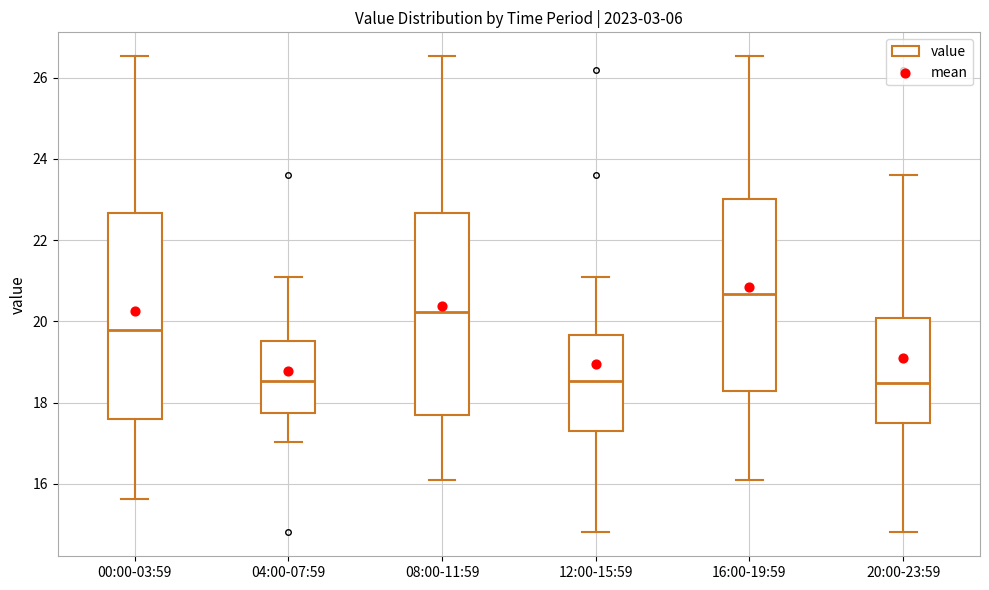

Reading left to right, transcribe this box plot: for each box, give where its median line is, the range the box spans, and where its two whiskers end, as read against the y-axis. The values are not printed on the chart, so give them approximately, as read against the axis.

00:00-03:59: median 19.8, box 17.6 to 22.6, whiskers 15.6 to 26.6
04:00-07:59: median 18.6, box 17.8 to 19.6, whiskers 17.0 to 21.2
08:00-11:59: median 20.2, box 17.8 to 22.6, whiskers 16.2 to 26.6
12:00-15:59: median 18.6, box 17.2 to 19.6, whiskers 14.8 to 21.2
16:00-19:59: median 20.6, box 18.2 to 23.0, whiskers 16.2 to 26.6
20:00-23:59: median 18.4, box 17.6 to 20.0, whiskers 14.8 to 23.6